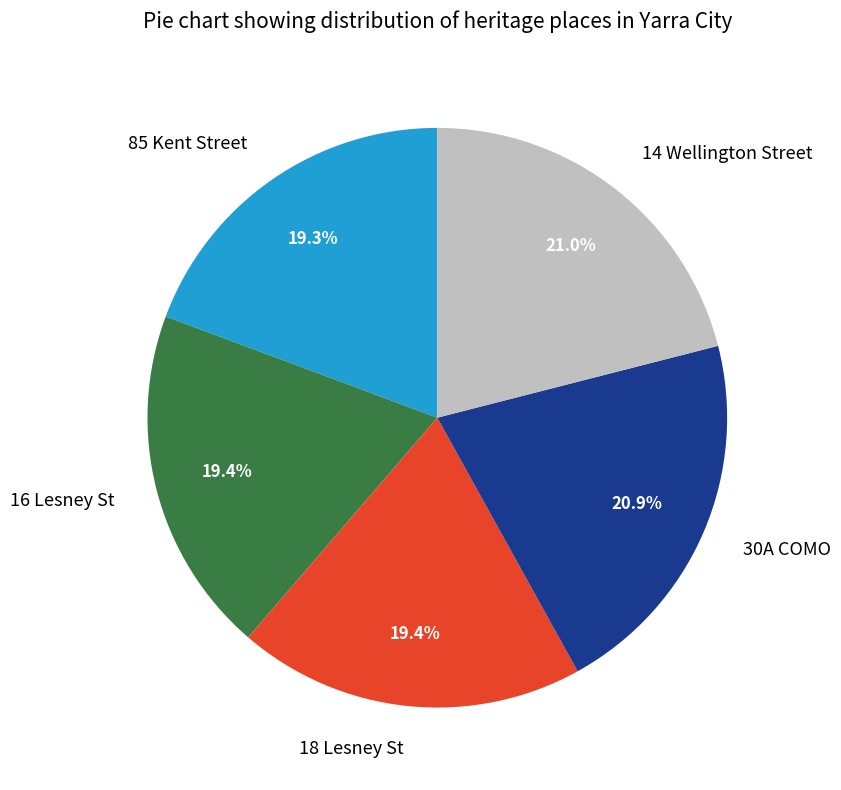

What is the ratio of the value at 14 Wellington Street to the value at 16 Lesney St?

1.1